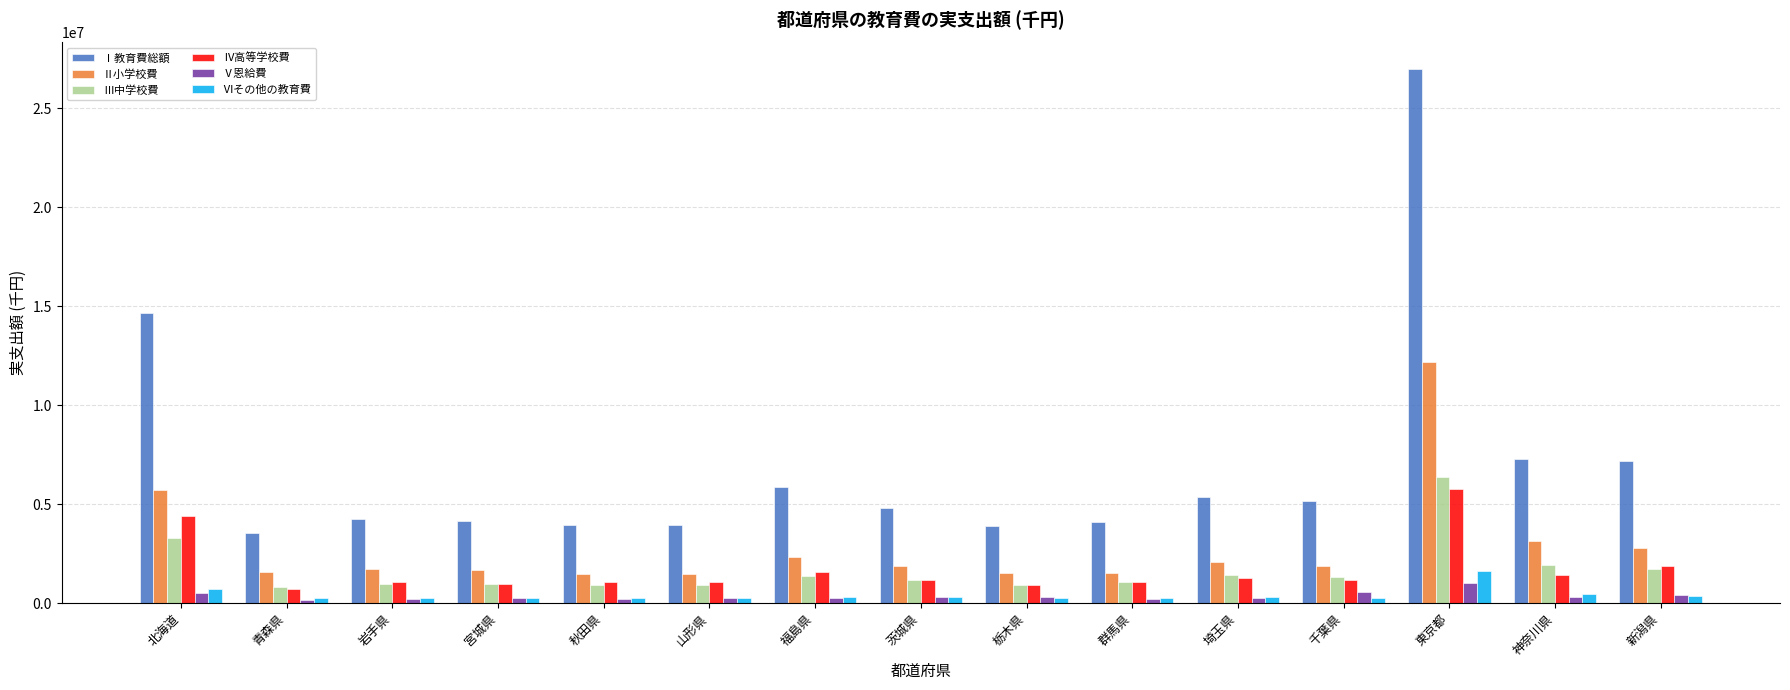

At which category does the chart reach its peak across all series?

東京都